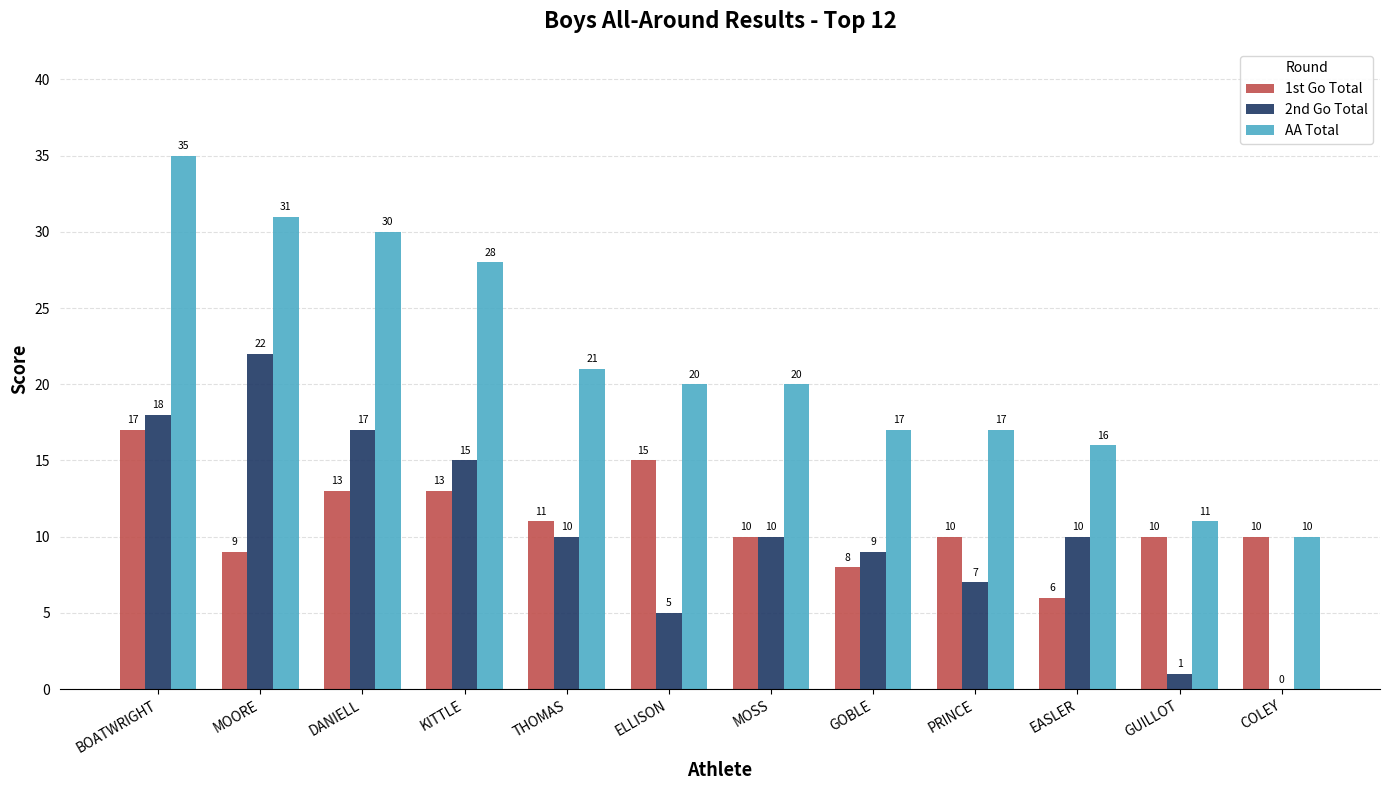

What is the difference between the 1st Go Total values at BOATWRIGHT and GUILLOT?

7